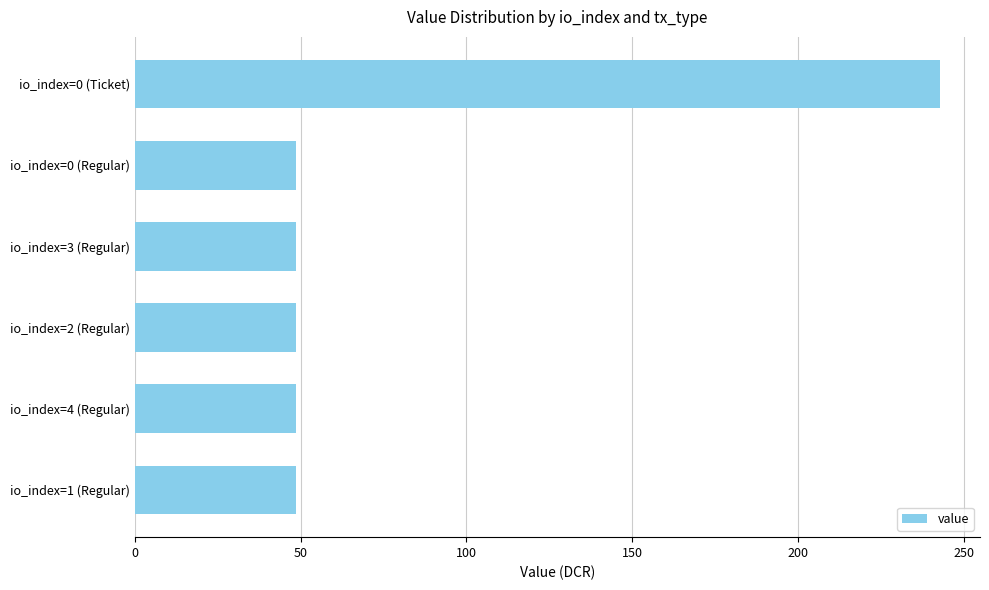

Are the bars grouped side by side (vs. stacked)?

No